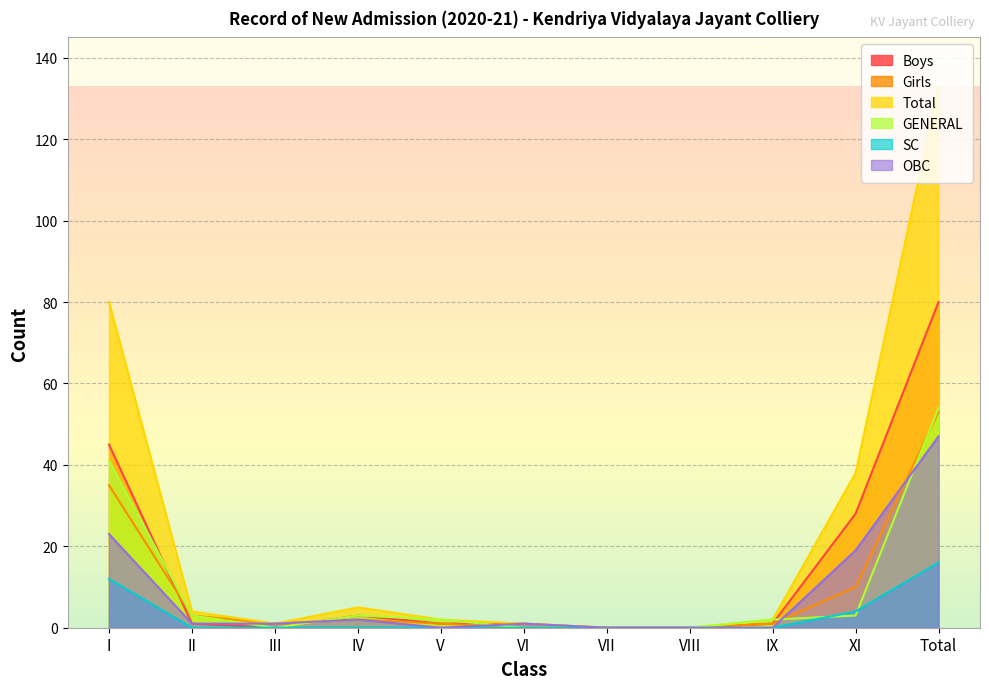

How many lines are shown in the chart?

6